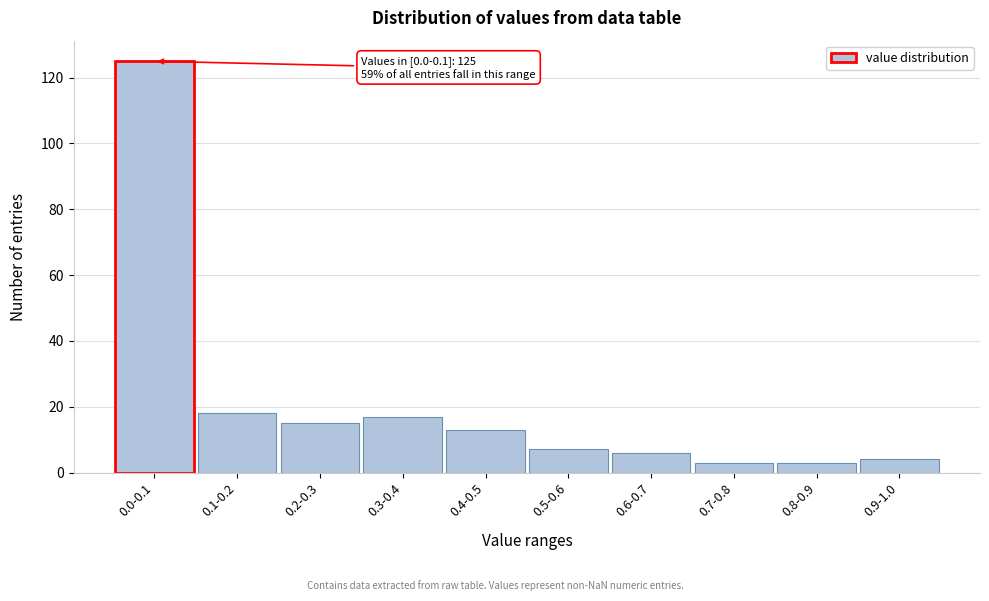

Reading left to right, transcribe all the data shown in this chart.

0.0-0.1=125	0.1-0.2=18	0.2-0.3=15	0.3-0.4=17	0.4-0.5=13	0.5-0.6=7	0.6-0.7=6	0.7-0.8=3	0.8-0.9=3	0.9-1.0=4